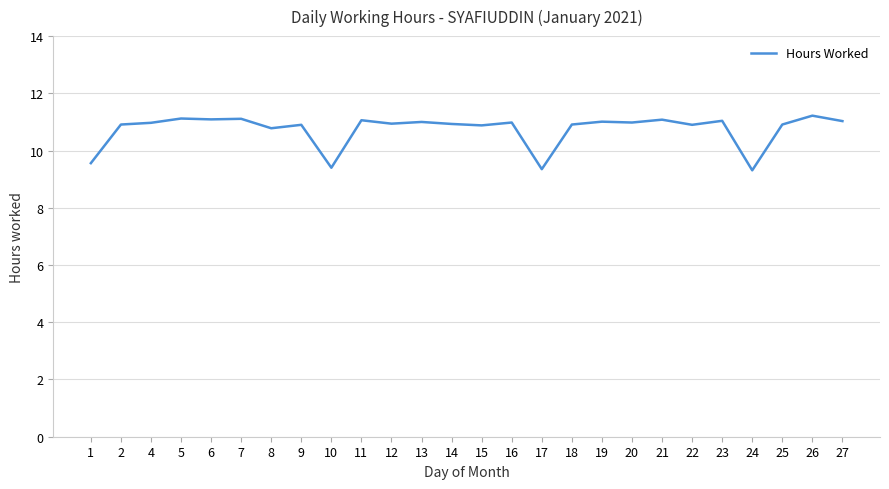

What is the minimum value shown in the chart?

9.3